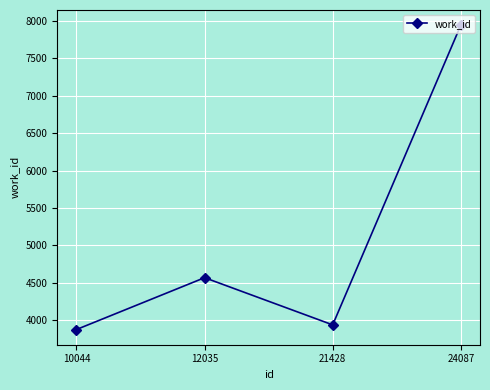

How many lines are shown in the chart?

1